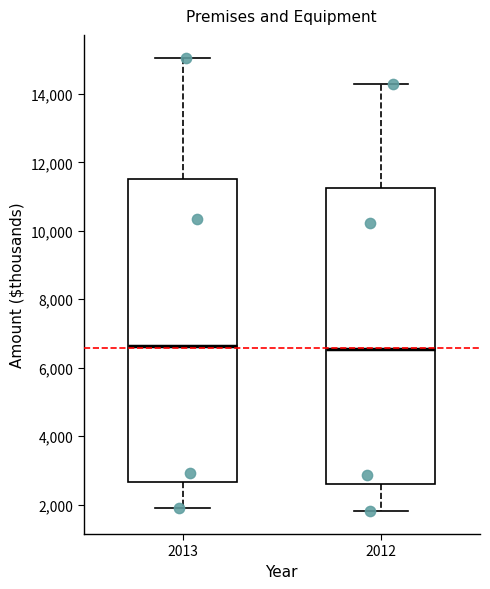

Reading left to right, read every box against the y-axis: the position of its median line, the range the box covers, and the ends of its whiskers. The values are not printed on the chart, so give them approximately, as read against the axis.

2013: median 6600, box 2600 to 11600, whiskers 2000 to 15000
2012: median 6600, box 2600 to 11200, whiskers 1800 to 14200